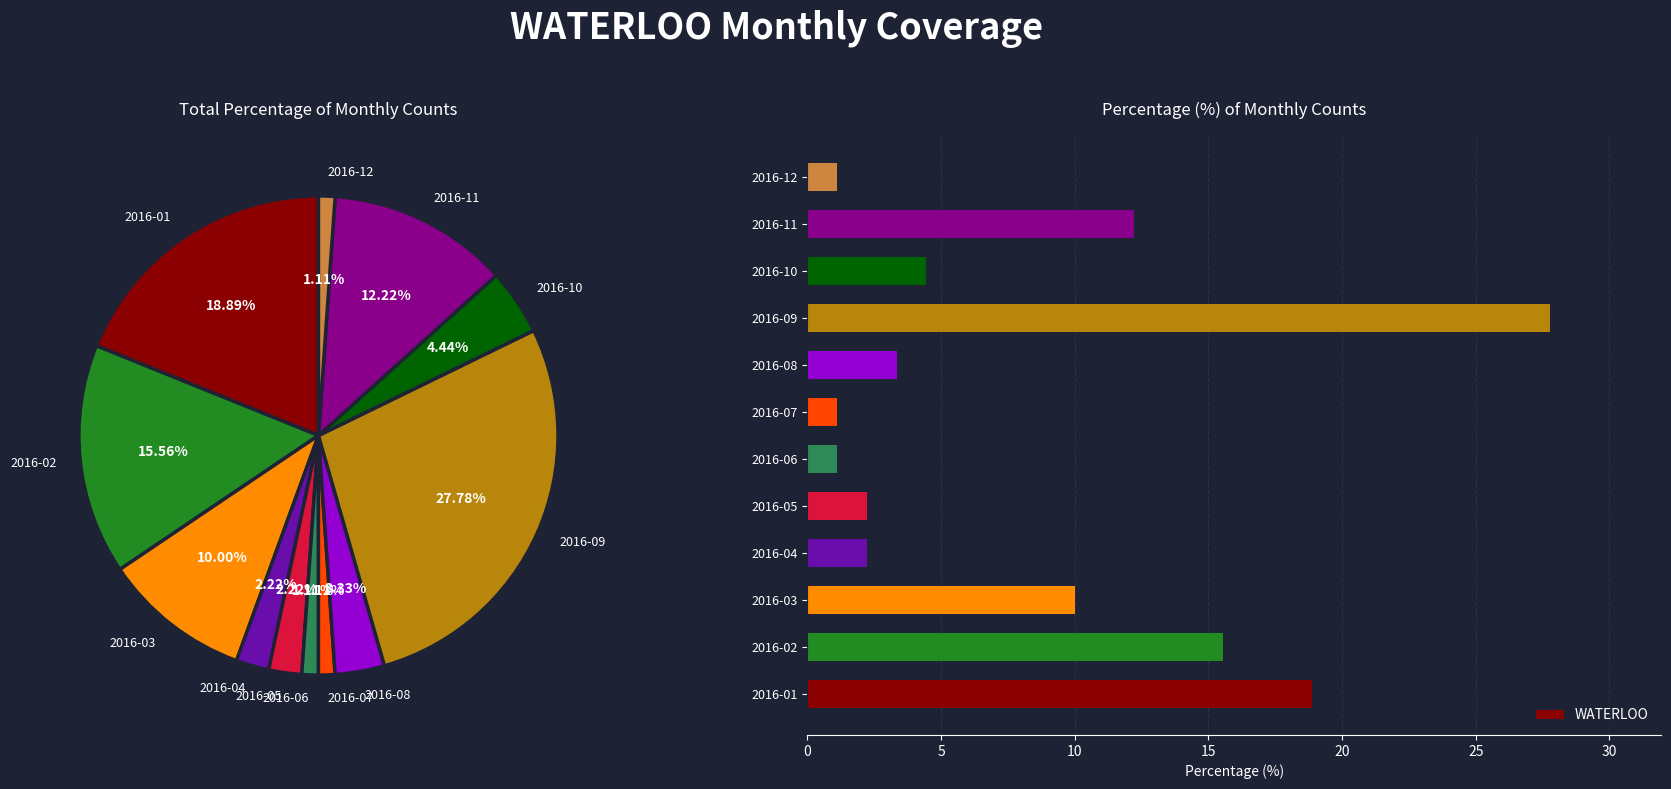

Which slice is the largest?

2016-09